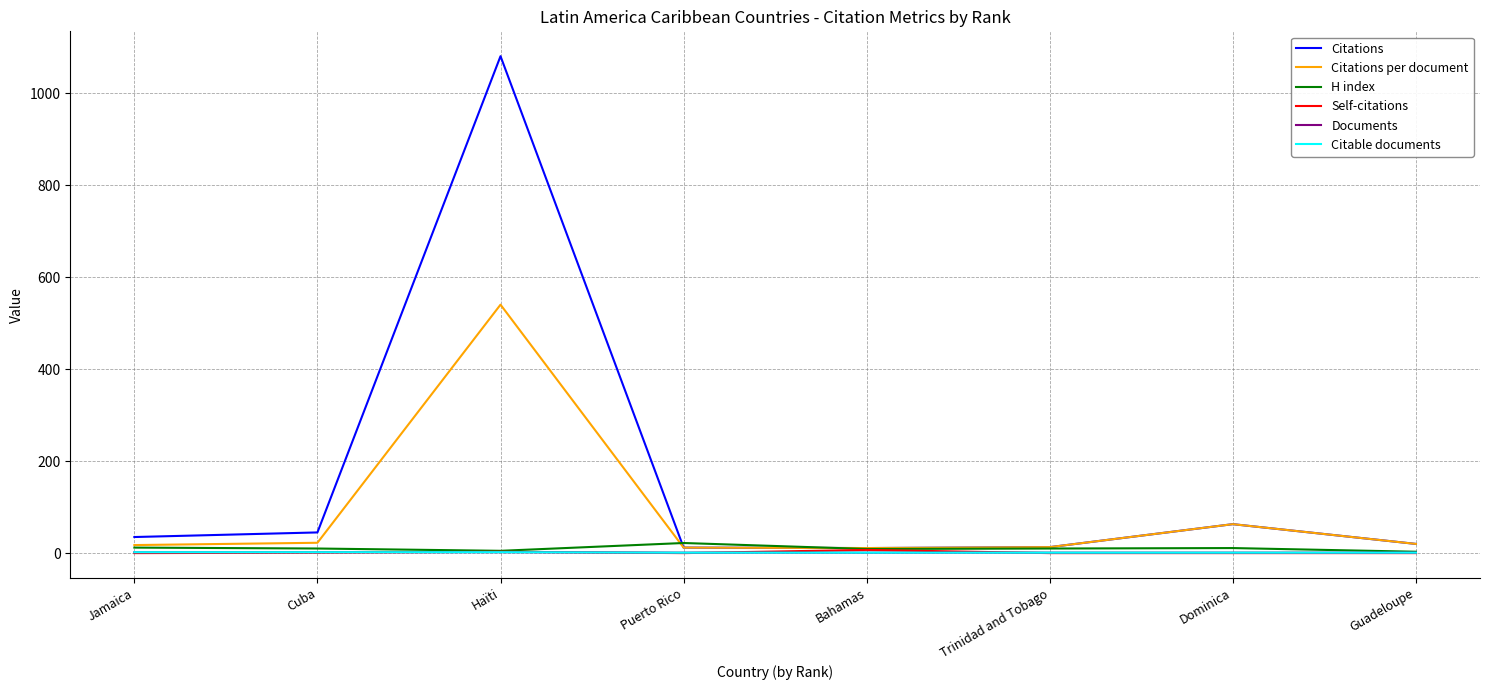

How many interior local valleys does the Citations series have?

1